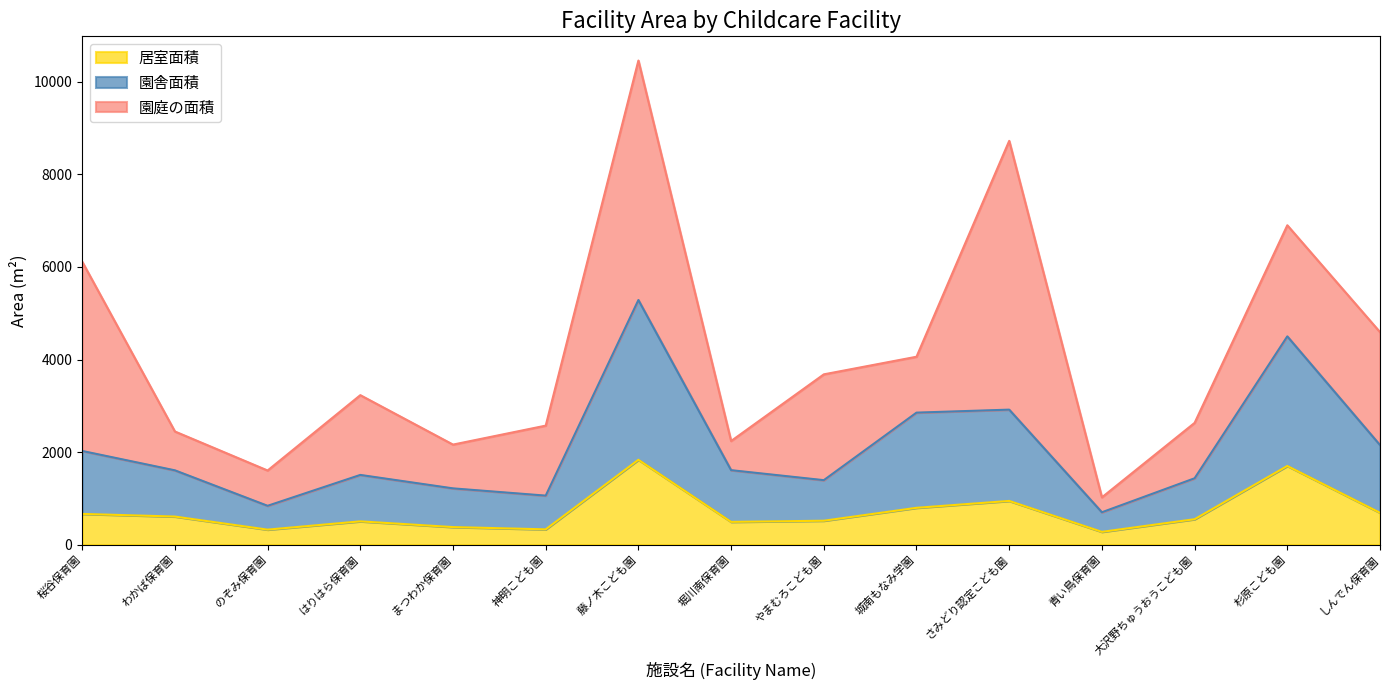

At which category is the sum across all series the highest?

藤ノ木こども園